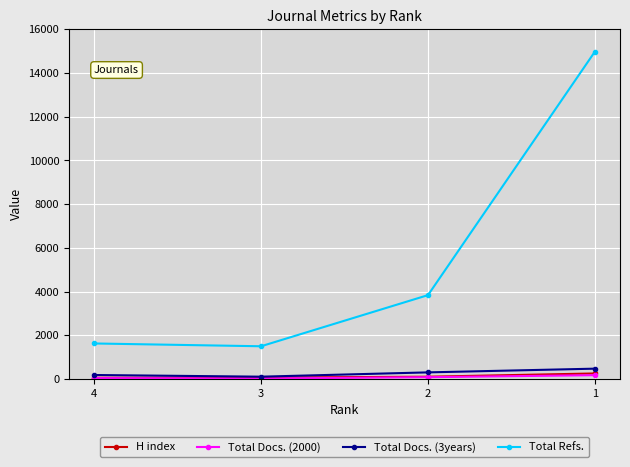

At how many categories does at least one series exceed 2858?

2